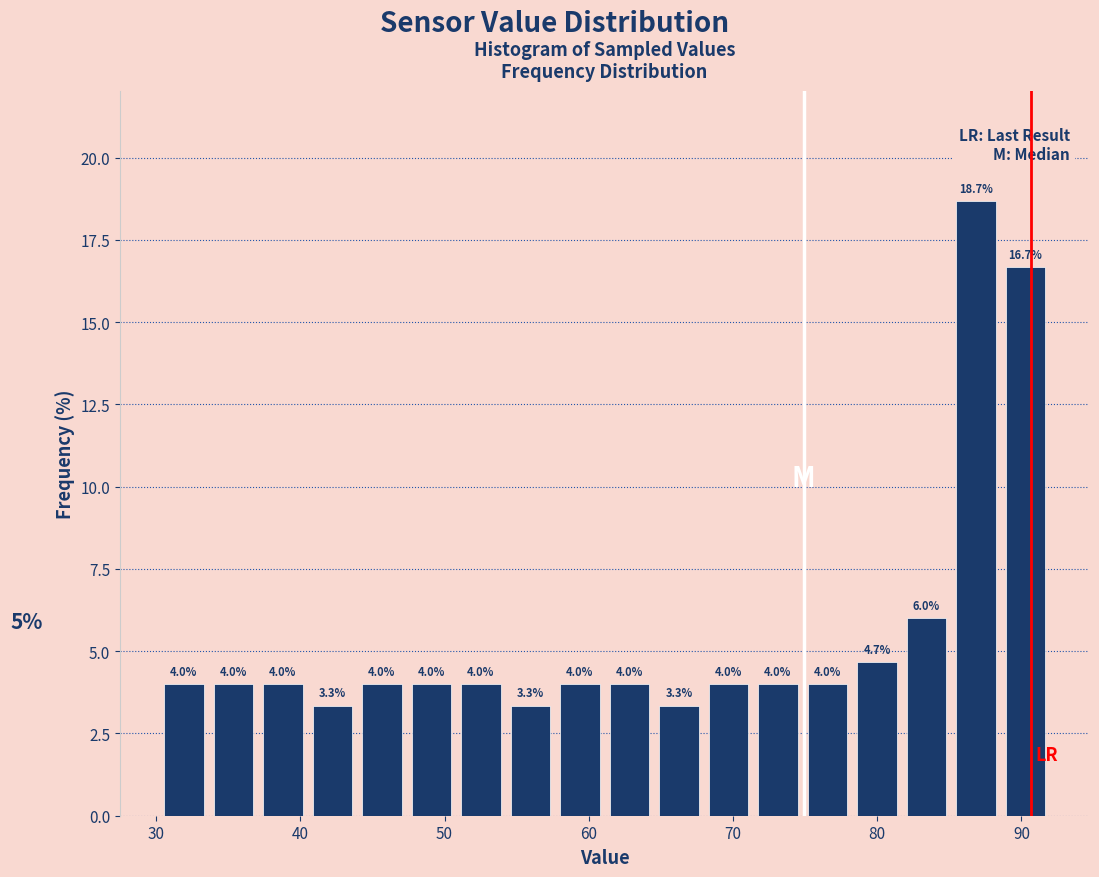

Around what value on the x-axis is the tallest bar? Give the approximate position of its centre, as read against the axis.

87